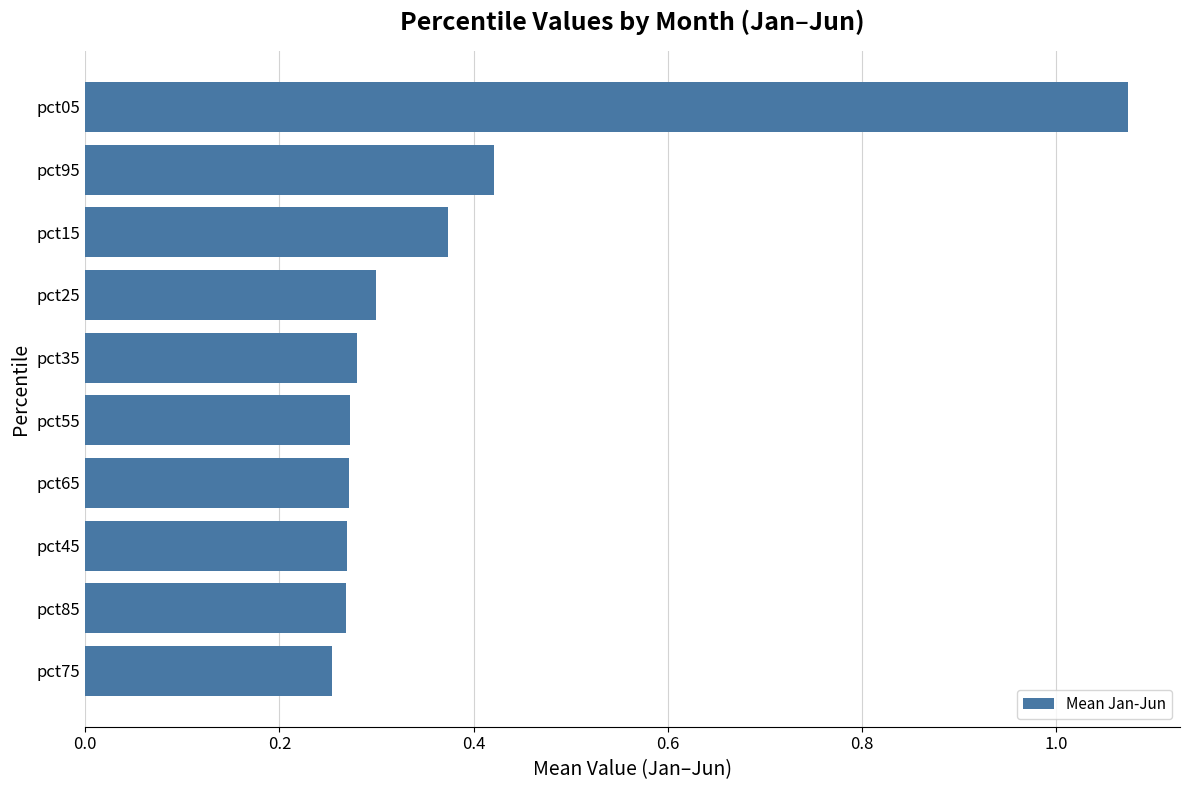

How many series are shown in this chart?

1